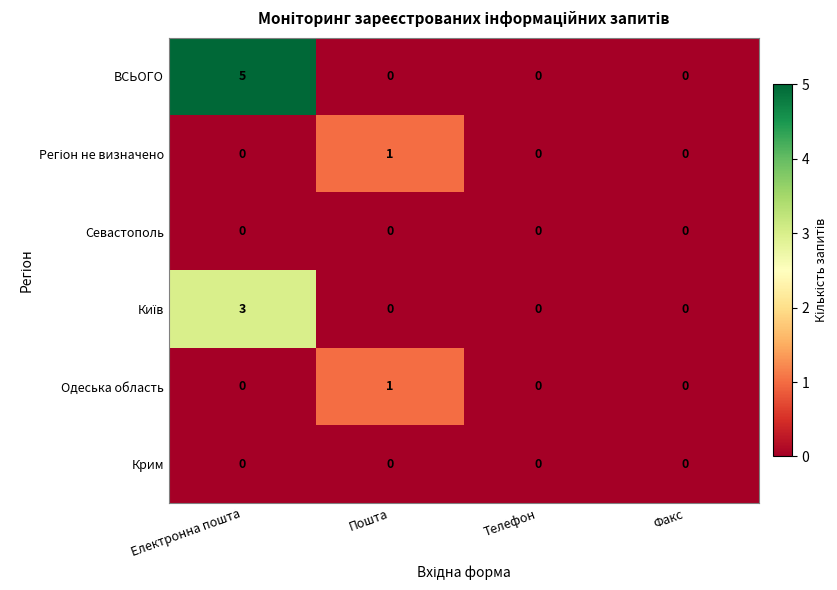

What is the difference between the maximum and minimum values in the ВСЬОГО series?

5